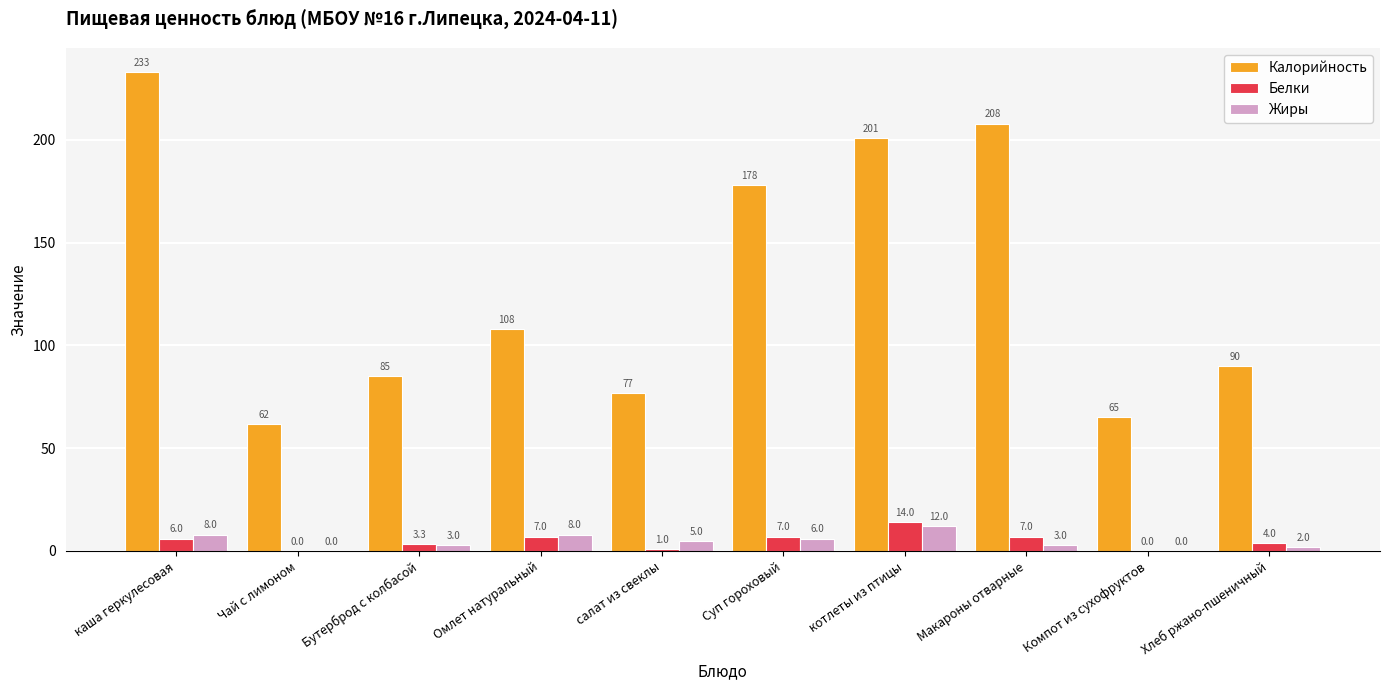

The Калорийность series shows 208.0 at Макароны отварные. True or false?

True